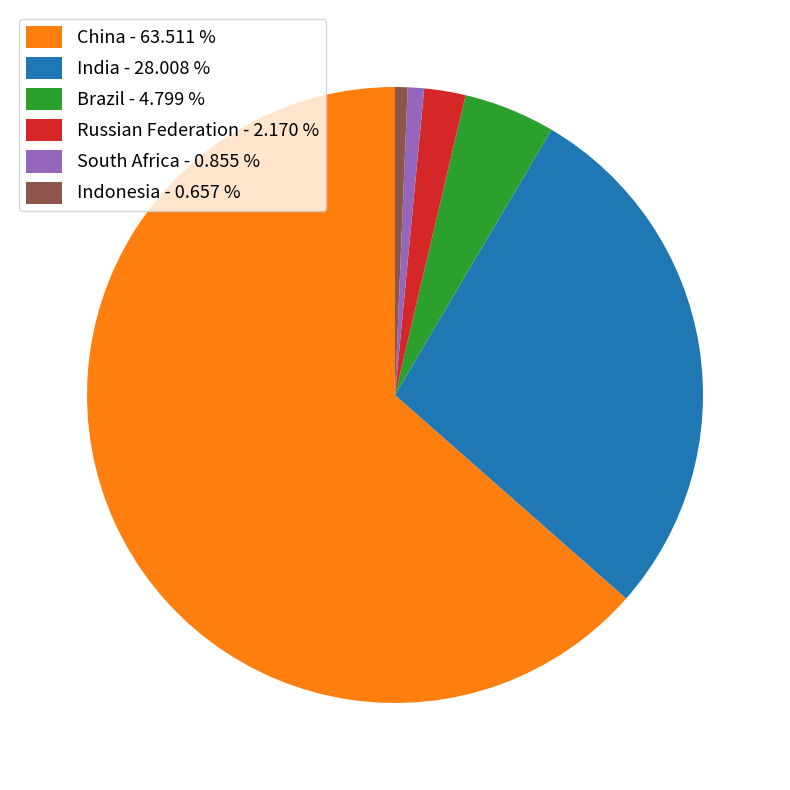

True or false: China accounts for 56% of the total.

False